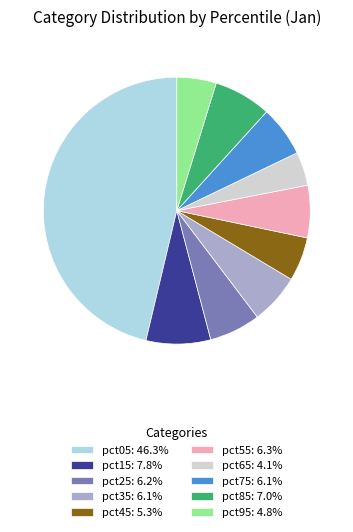

How many slices are in this pie chart?

10